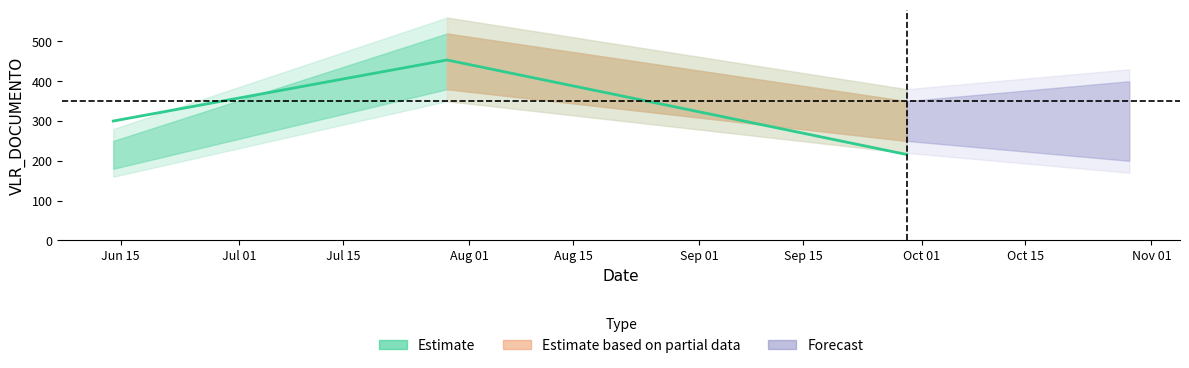

Rank the categories by value from highest to lowest.

2016-07-29, 2016-06-14, 2016-09-29